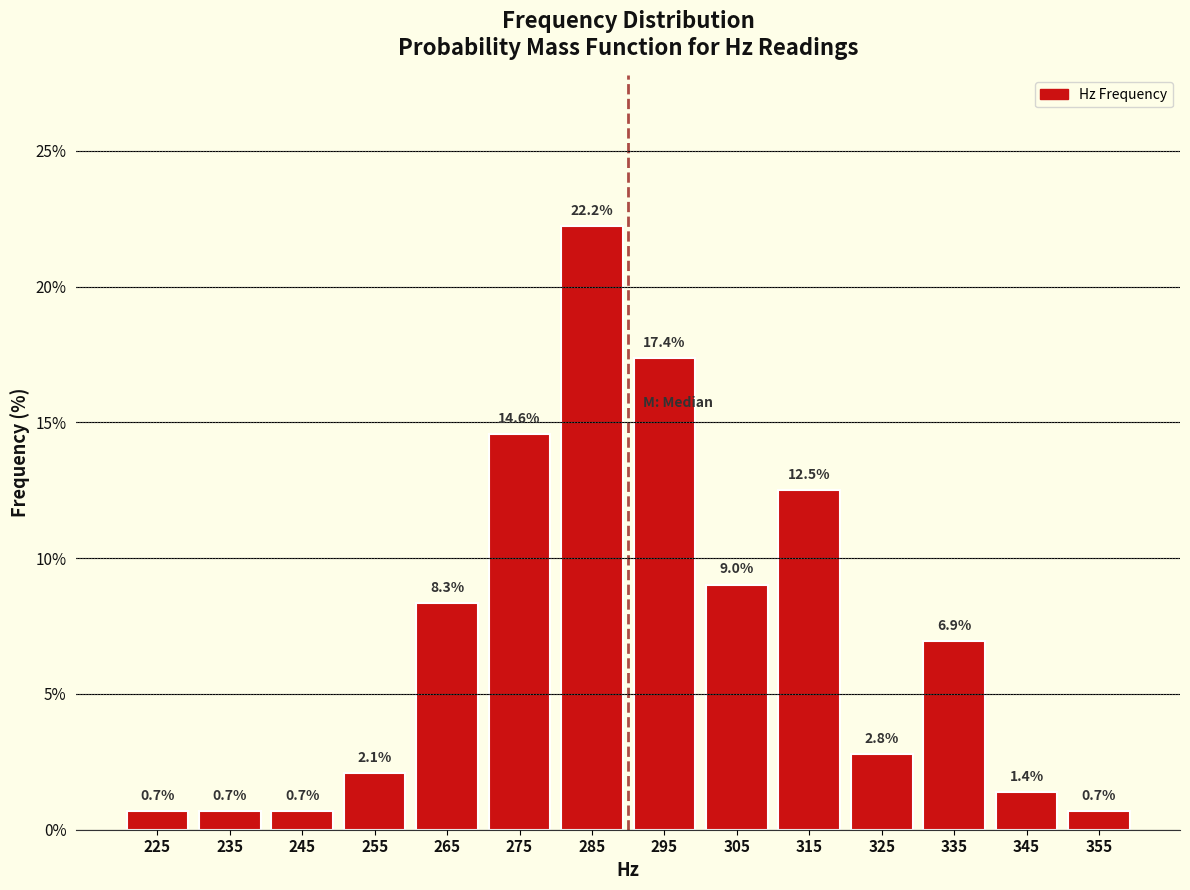

Reading left to right, transcribe this chart: for each bar, give the range it covers on the x-axis and its height.

220 to 230: 0.7
230 to 240: 0.7
240 to 250: 0.7
250 to 260: 2.1
260 to 270: 8.3
270 to 280: 14.6
280 to 290: 22.2
290 to 300: 17.4
300 to 310: 9.0
310 to 320: 12.5
320 to 330: 2.8
330 to 340: 6.9
340 to 350: 1.4
350 to 360: 0.7